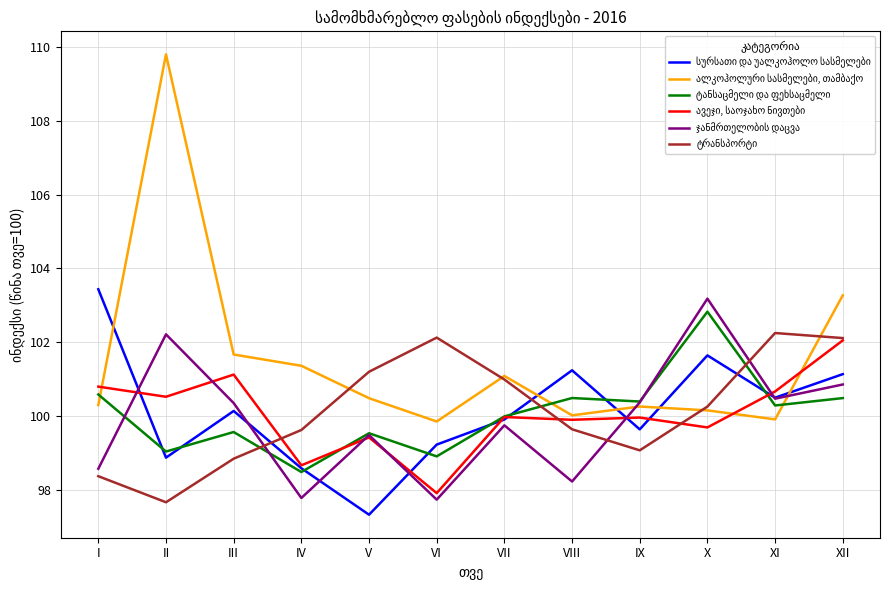

What is the difference between the highest and lowest values at II?

12.1